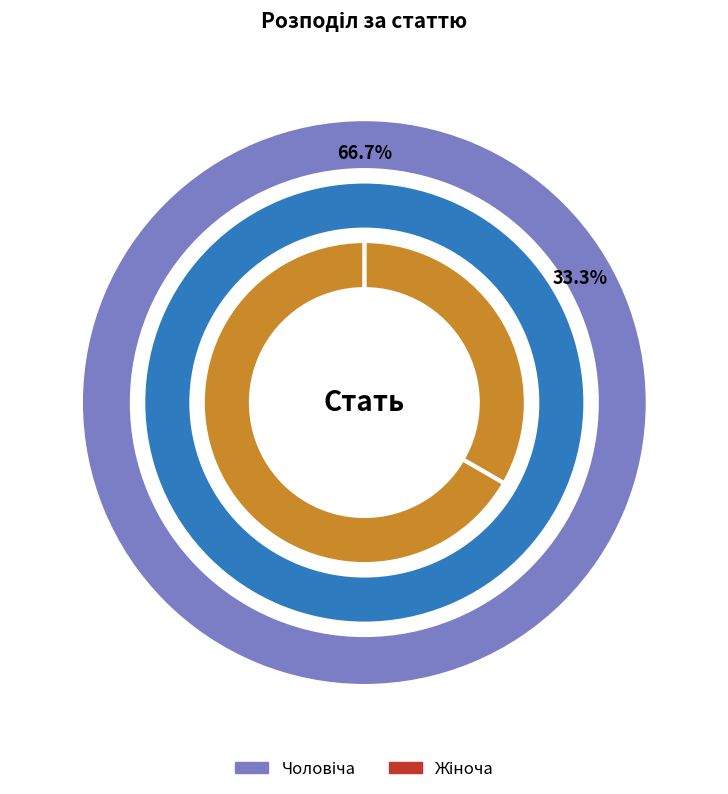

To the nearest percent, what is the difference between the Чоловіча and Жіноча slice percentages?

33%